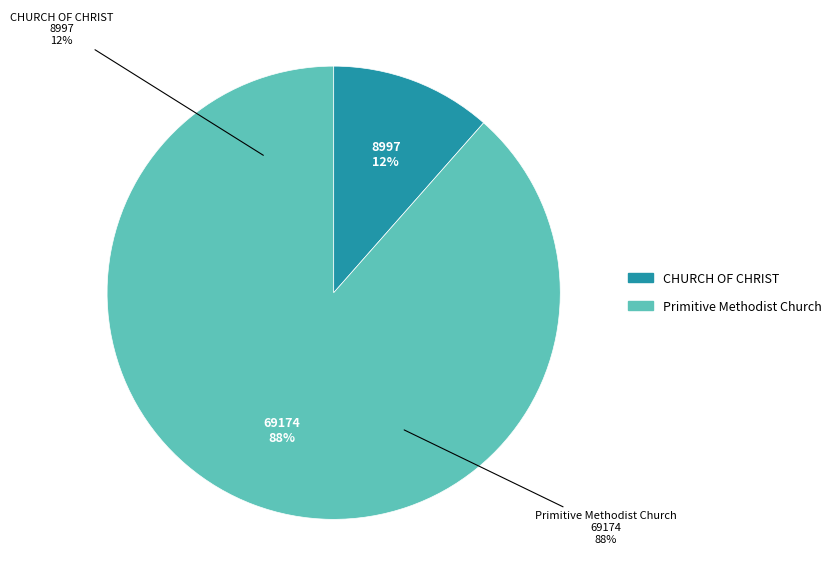

Which slice is the largest?

Primitive Methodist Church